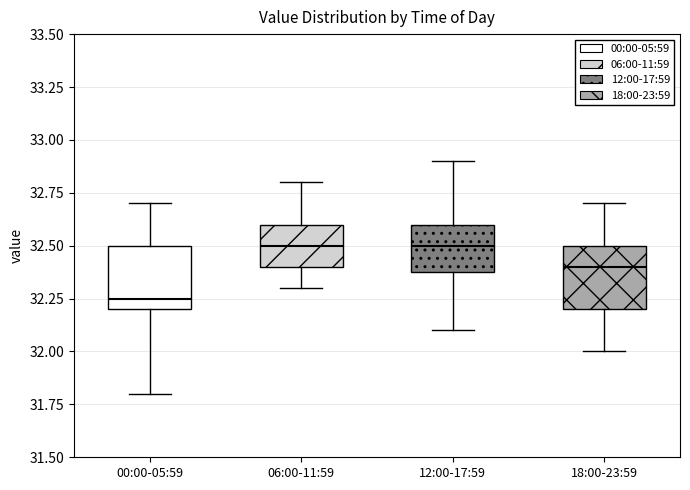

Reading left to right, read every box against the y-axis: the position of its median line, the range the box covers, and the ends of its whiskers. The values are not printed on the chart, so give them approximately, as read against the axis.

00:00-05:59: median 32.25, box 32.20 to 32.50, whiskers 31.80 to 32.70
06:00-11:59: median 32.50, box 32.40 to 32.60, whiskers 32.30 to 32.80
12:00-17:59: median 32.50, box 32.40 to 32.60, whiskers 32.10 to 32.90
18:00-23:59: median 32.40, box 32.20 to 32.50, whiskers 32.00 to 32.70